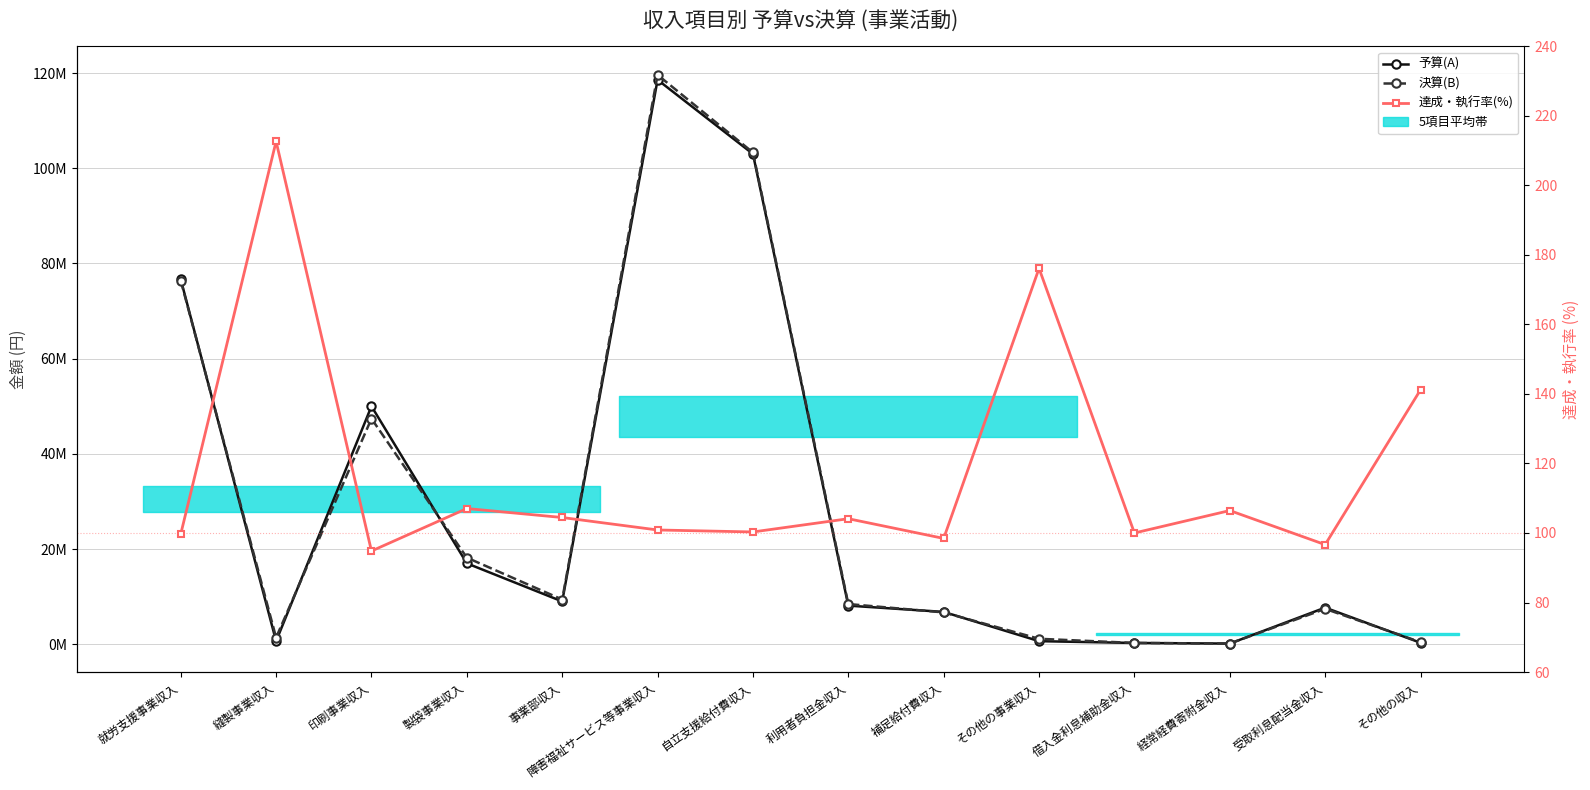

Is it true that 予算(A) equals 3376470.0 at 利用者負担金収入?

False